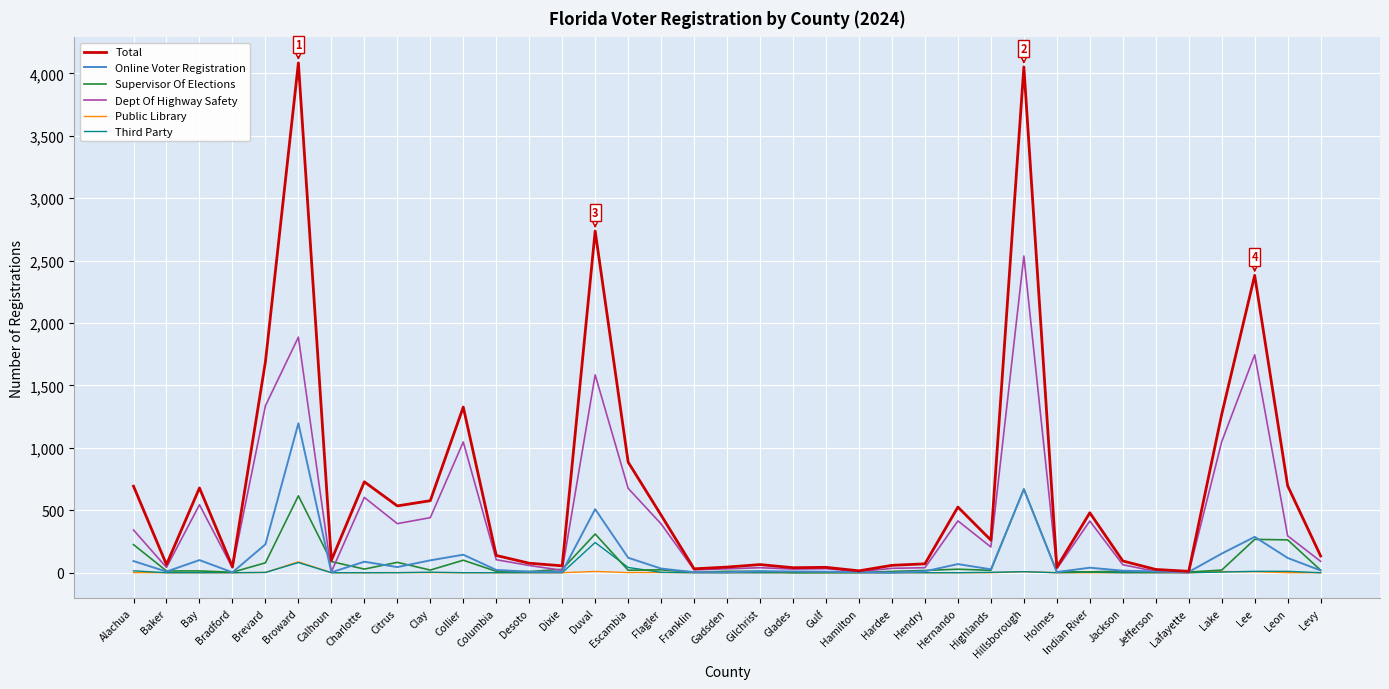

What is the sum of the Dept Of Highway Safety values at Columbia and Franklin?

127